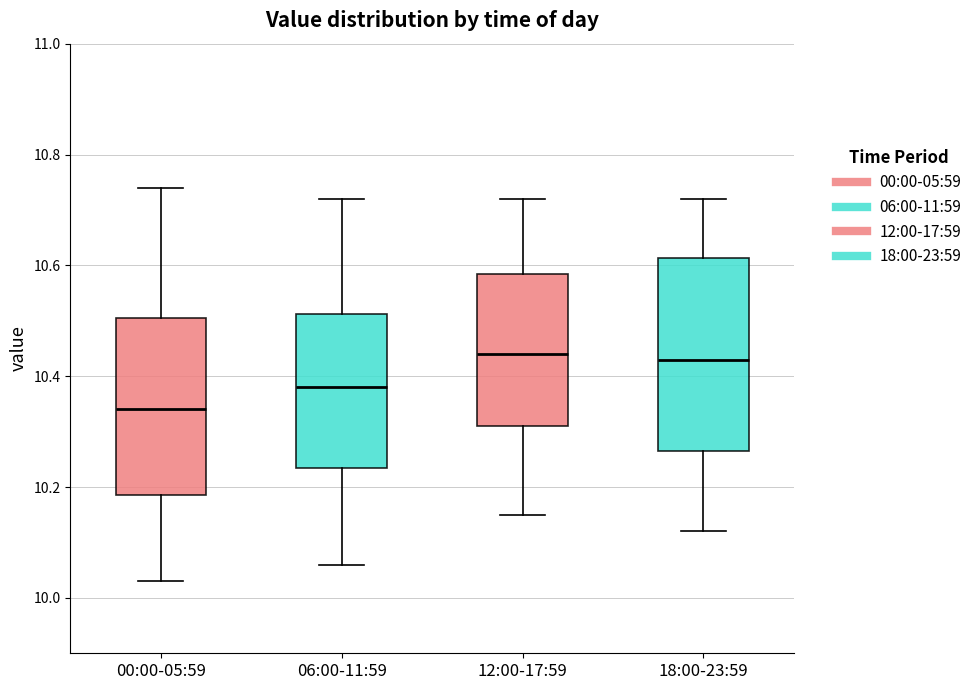

Comparing the boxes themselves (not the whiskers), which one is the tallest?

18:00-23:59